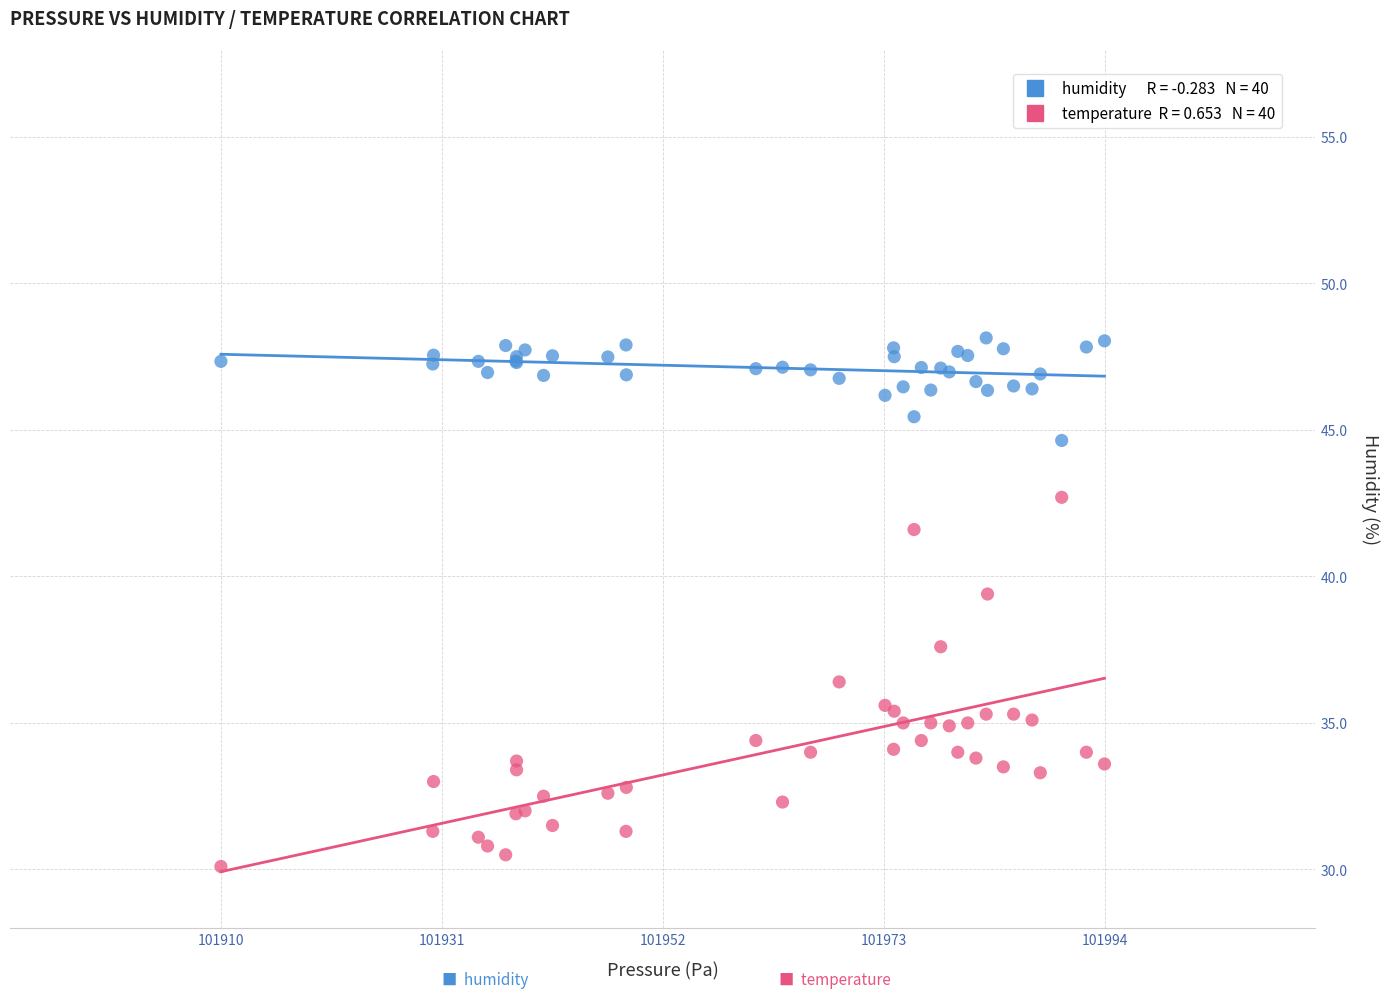

Across all series, what Y value is closest to 39?

39.4